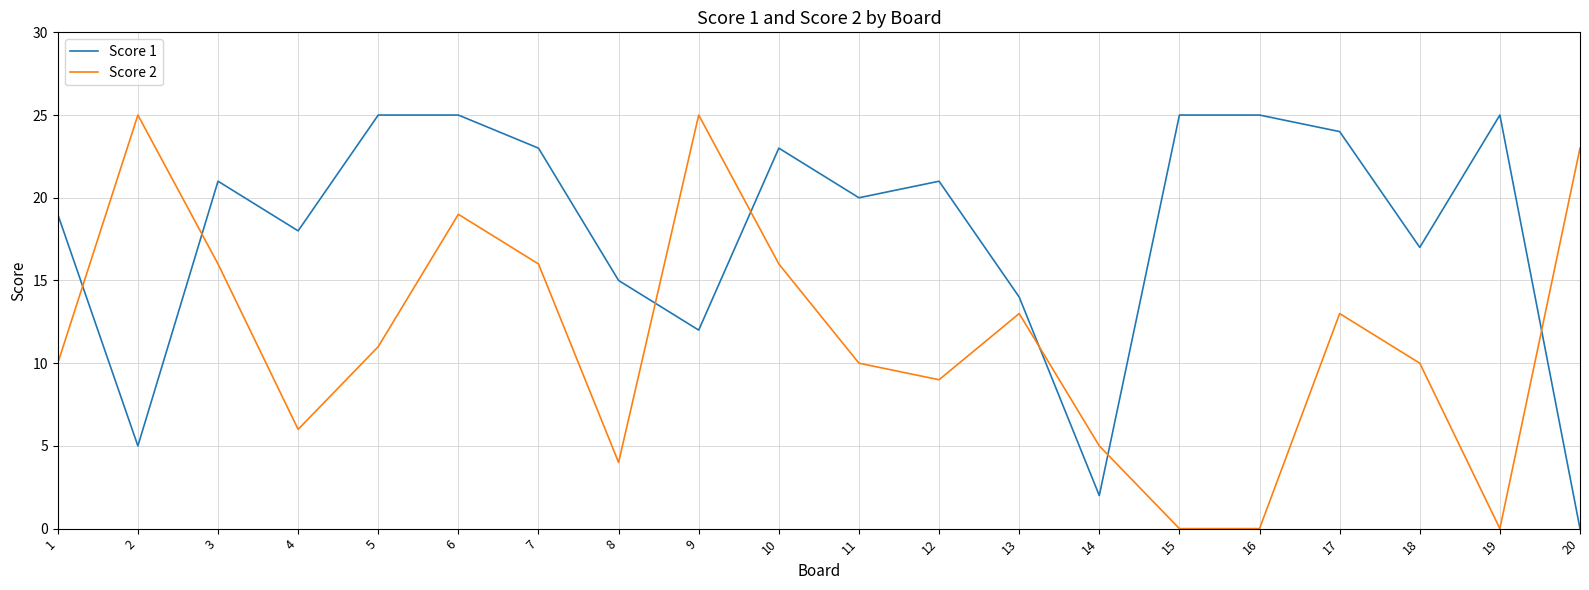

What is the total value across all series at 7?

39